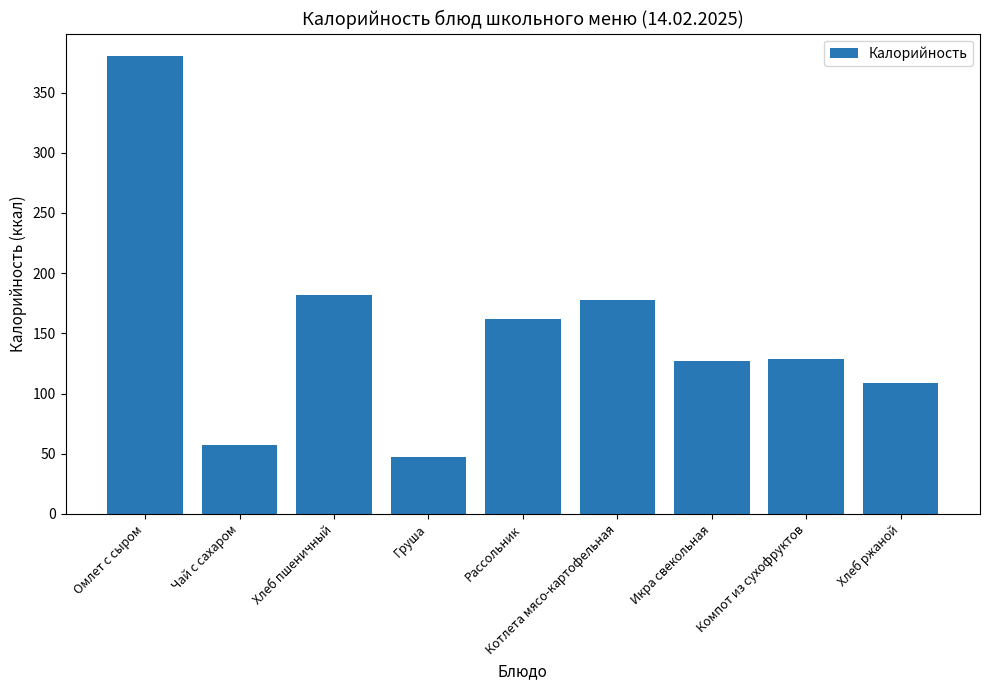

Is it true that the value at Груша is 47?

True